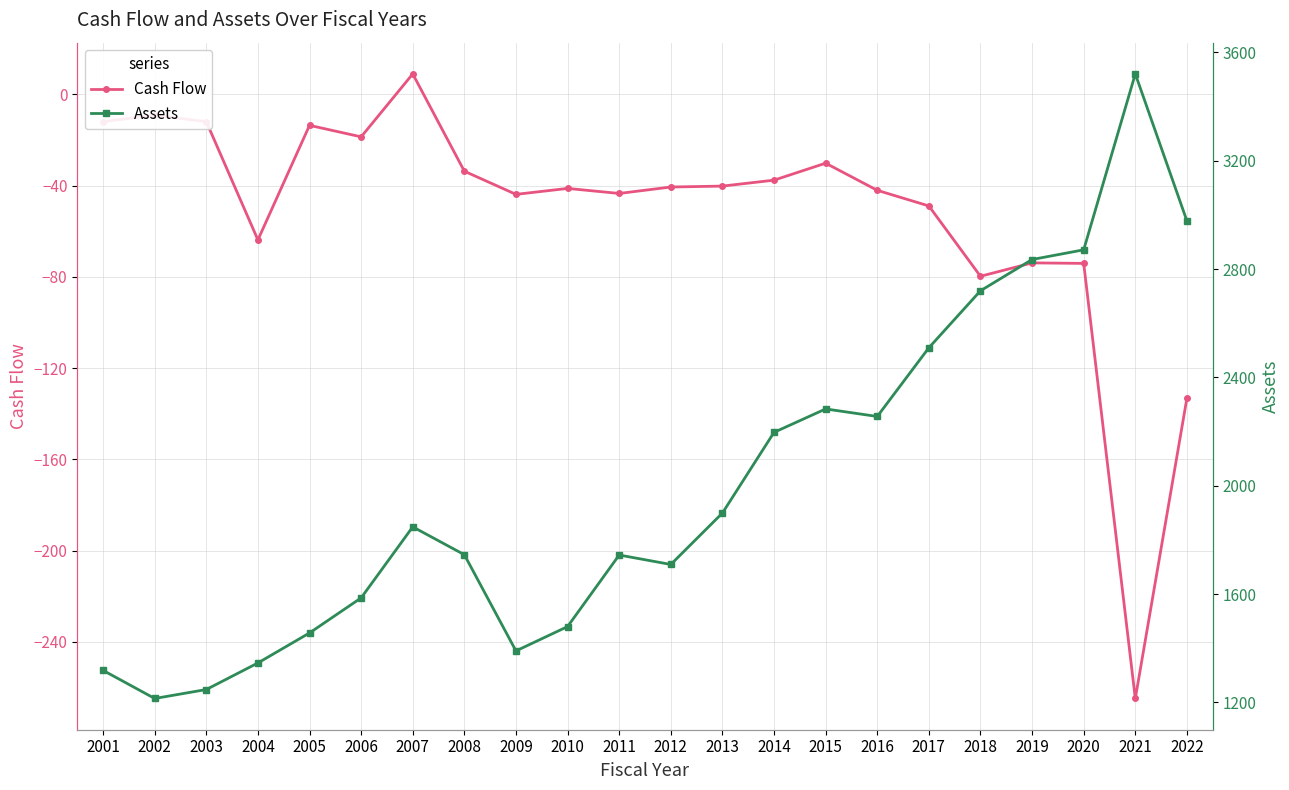

Is the value of Assets at 2002 greater than the value of Cash Flow at 2006?

Yes